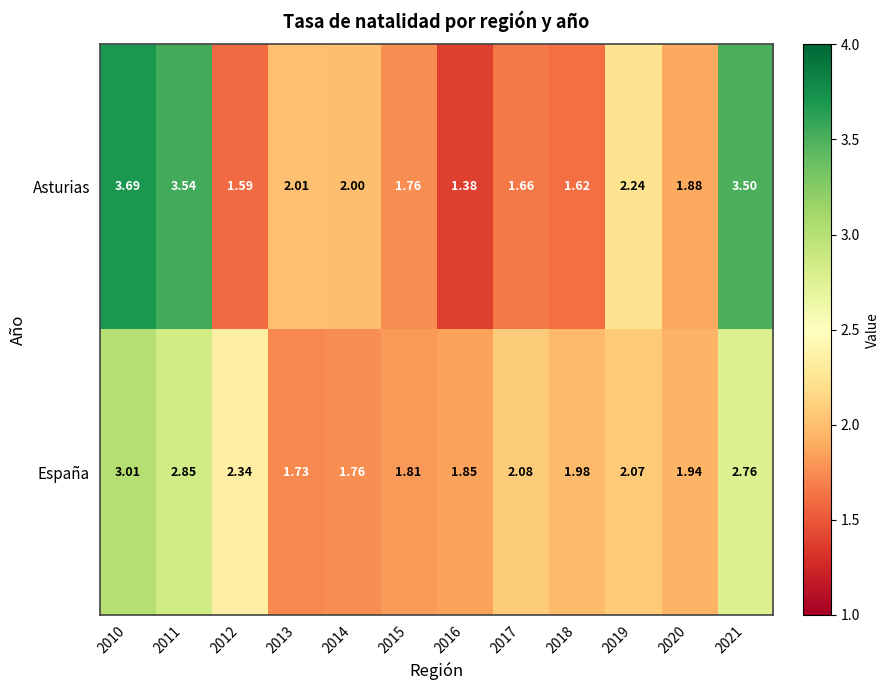

At 2018, list the series in order from smallest to largest.

Asturias, España